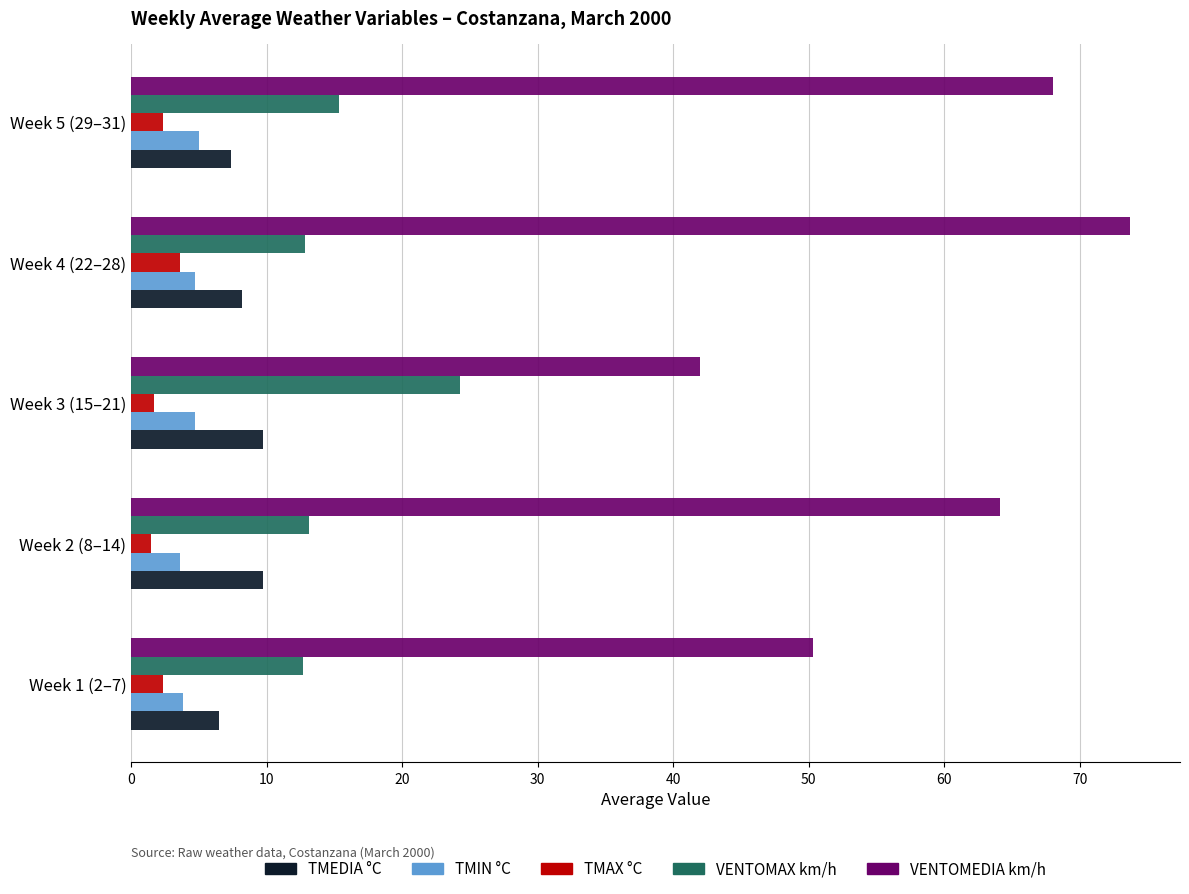

What is the minimum value for TMEDIA °C?

6.5